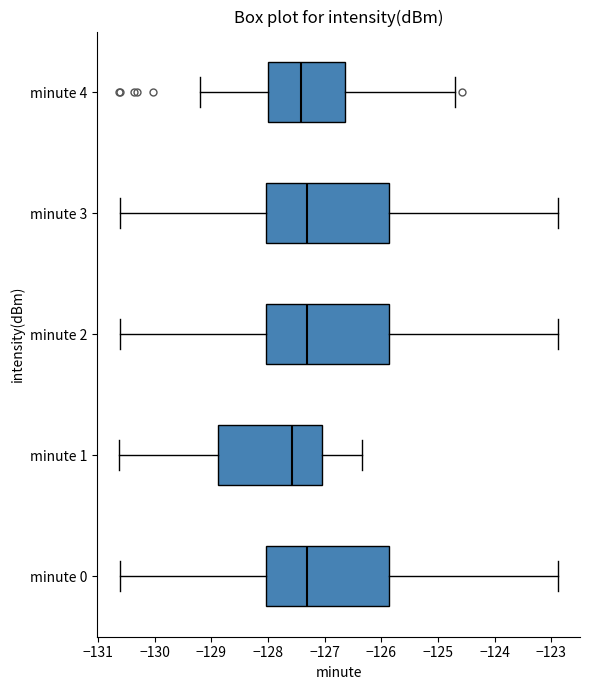

Where is the right edge of the box for minute 3 on the x-axis? The values are not printed on the chart, so give them approximately, as read against the axis.

-125.9